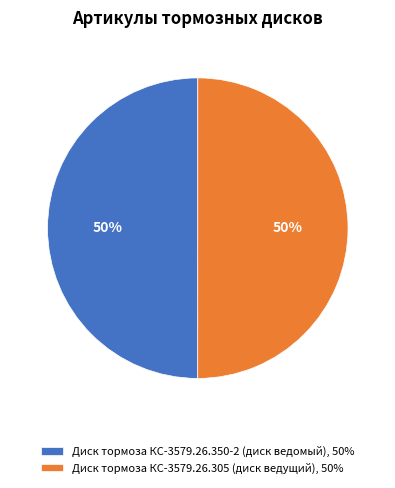

What is the ratio of the value at Диск тормоза КС-3579.26.305 (диск ведущий), 50% to the value at Диск тормоза КС-3579.26.350-2 (диск ведомый), 50%?

1.0